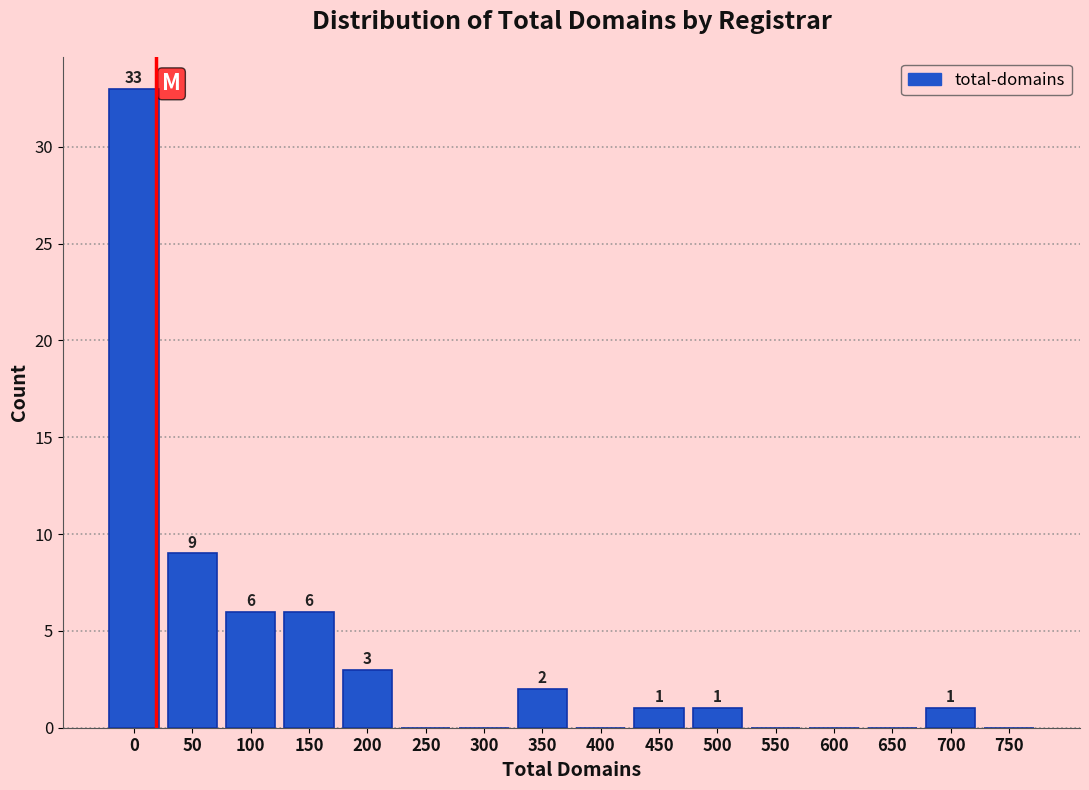

Reading left to right, transcribe all the data shown in this chart.

0=33	50=9	100=6	150=6	200=3	250=0	300=0	350=2	400=0	450=1	500=1	550=0	600=0	650=0	700=1	750=0